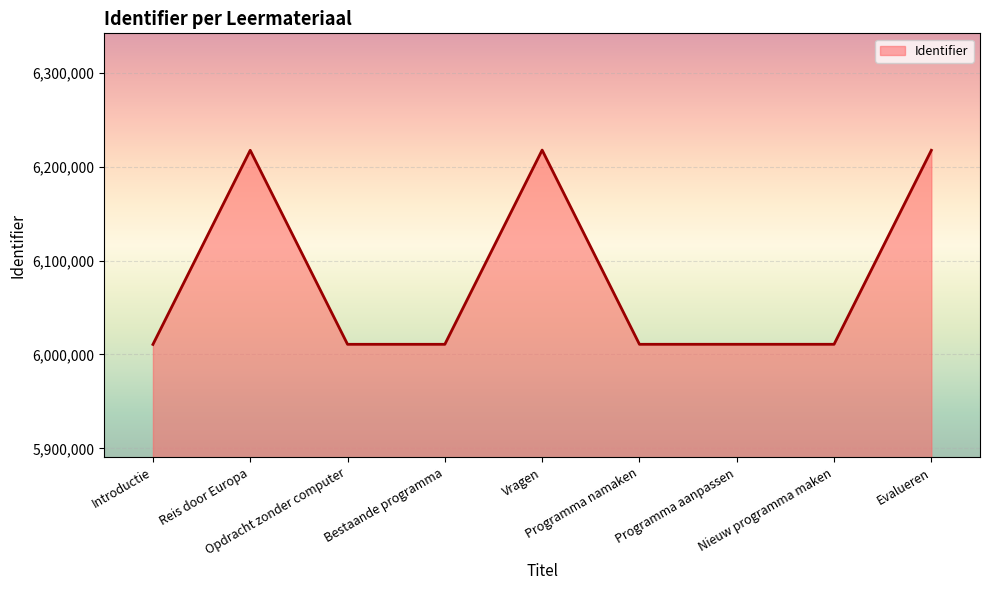

What is the approximate value at Nieuw programma maken, to the nearest 100?

6010800